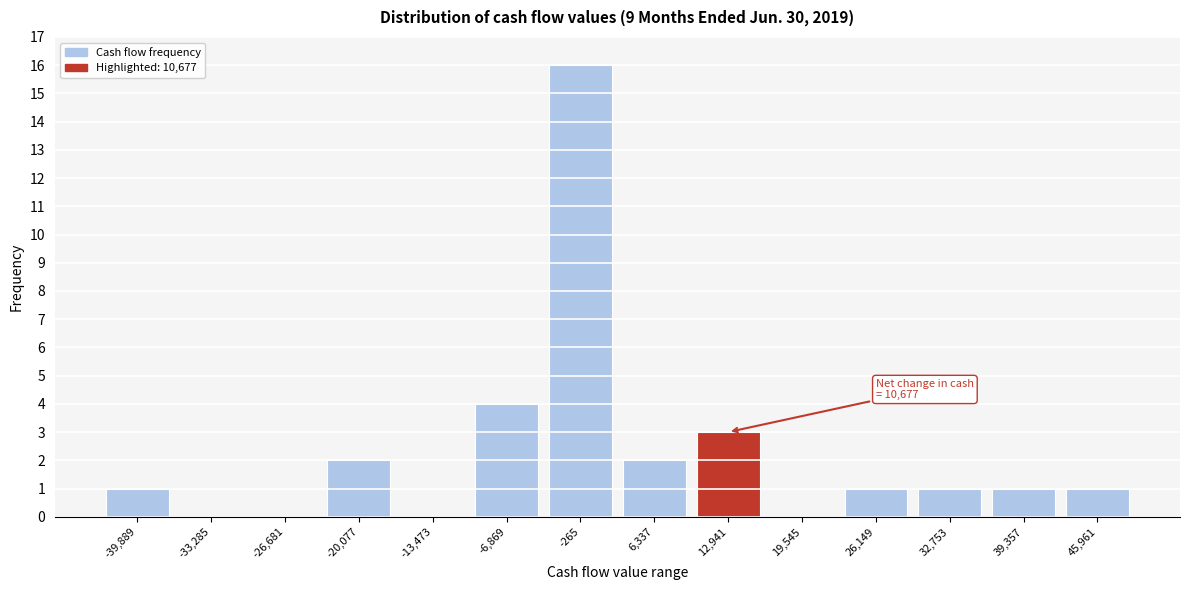

Which range on the x-axis has the tallest bar?

-4000 to 3000